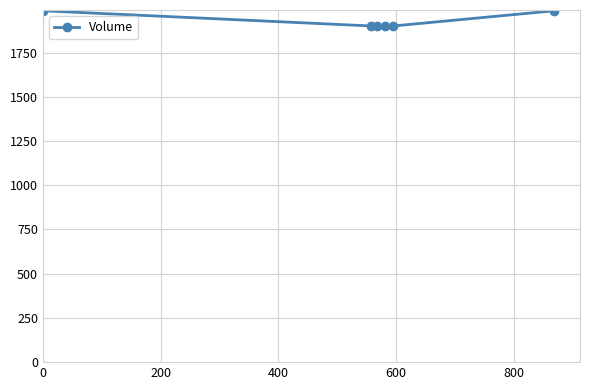

What is the greatest value displayed?

1986